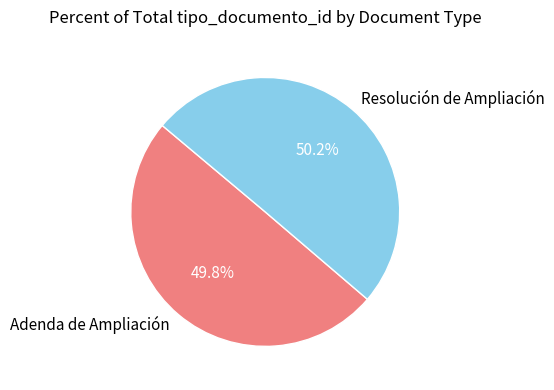

To the nearest percent, what portion does Resolución de Ampliación represent?

50%